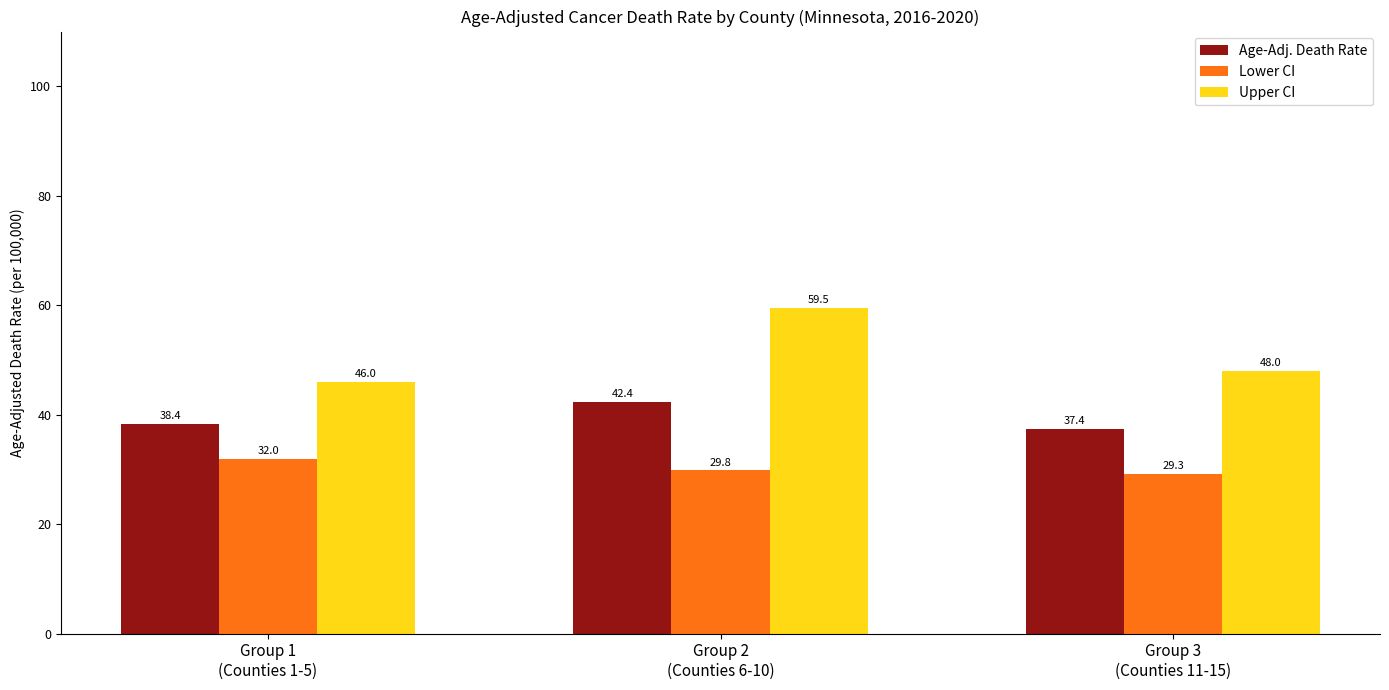

At which label does Age-Adj. Death Rate reach its peak?

Group 2
(Counties 6-10)